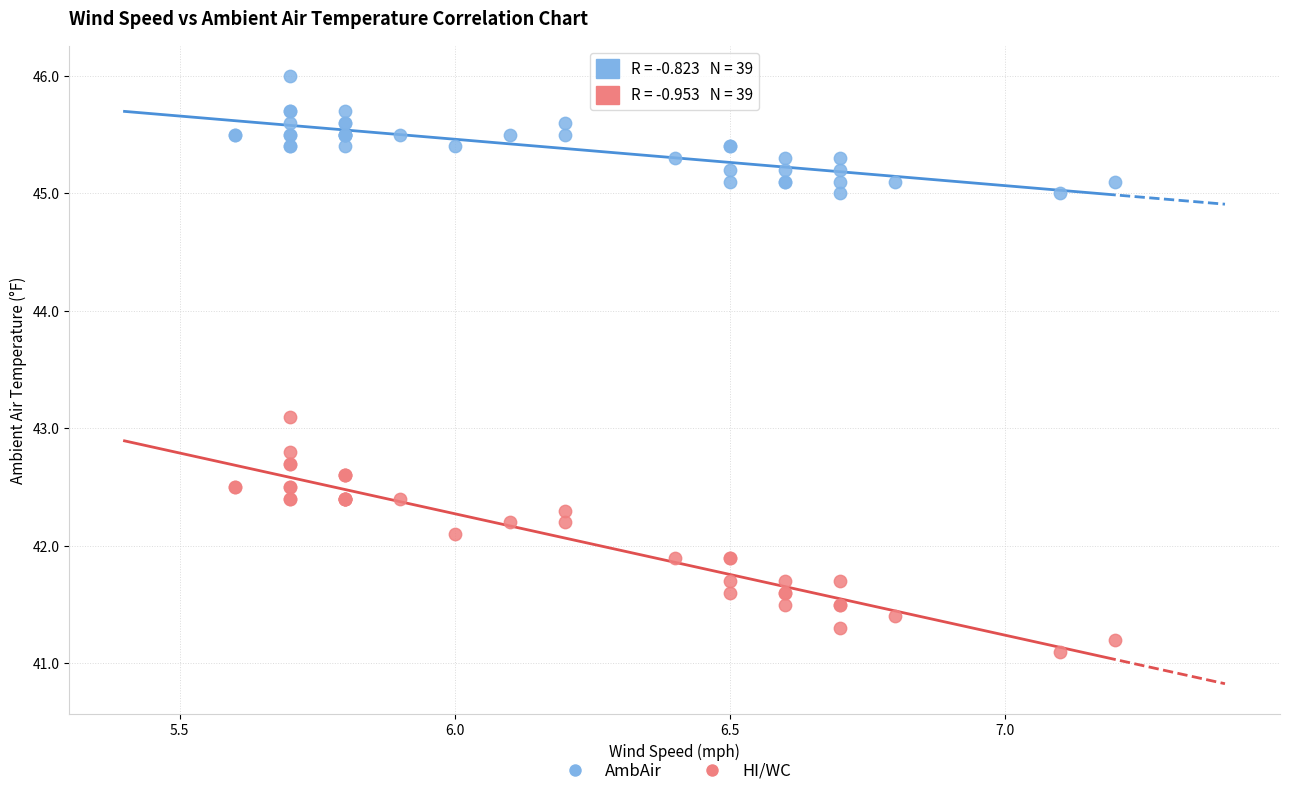

Across all series, what Y value is closest to 43?

43.1